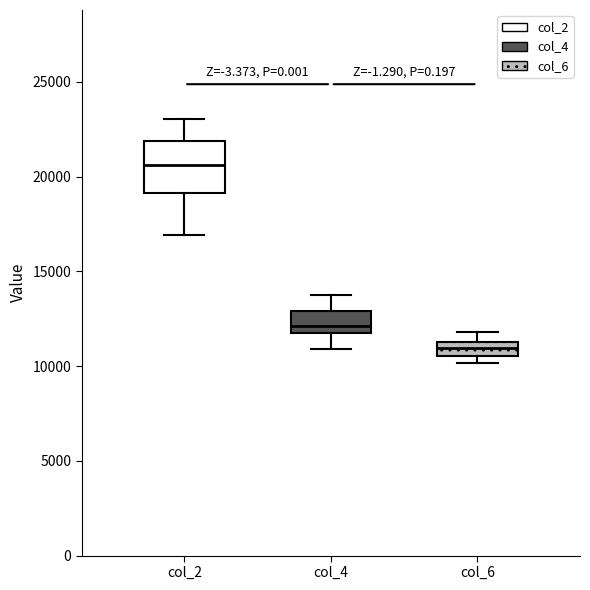

Reading left to right, transcribe this box plot: for each box, give where its median line is, the range the box spans, and where its two whiskers end, as read against the y-axis. The values are not printed on the chart, so give them approximately, as read against the axis.

col_2: median 20500, box 19000 to 22000, whiskers 17000 to 23000
col_4: median 12000 (just above the box's lower edge), box 12000 to 13000, whiskers 11000 to 13500
col_6: median 11000, box 10500 to 11500, whiskers 10000 to 12000